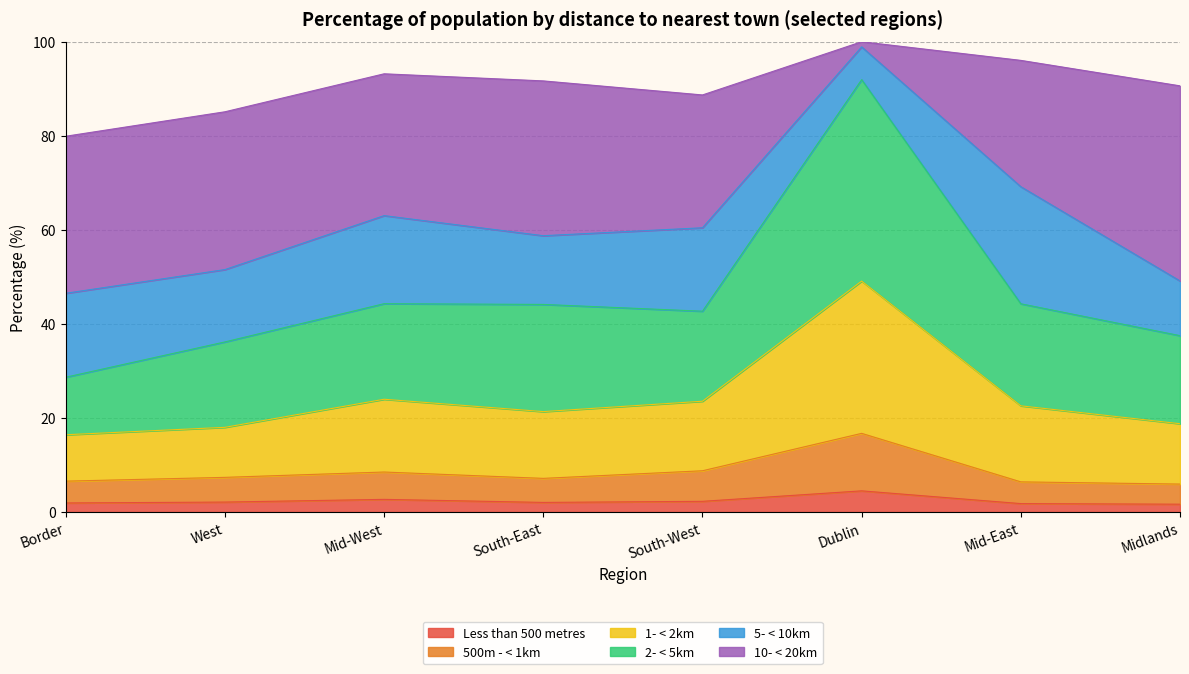

What are all the series names shown in the legend?

Less than 500 metres, 500m - < 1km, 1- < 2km, 2- < 5km, 5- < 10km, 10- < 20km